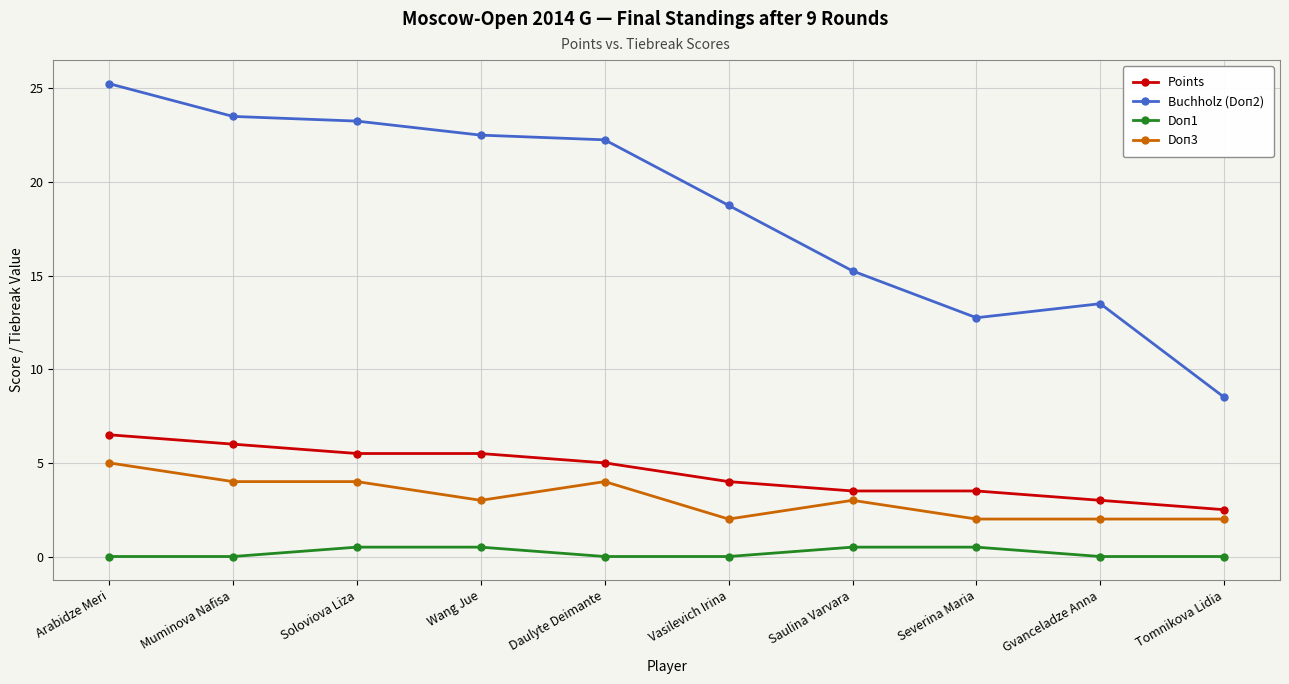

What is the label of the 8th point from the left?

Severina Maria